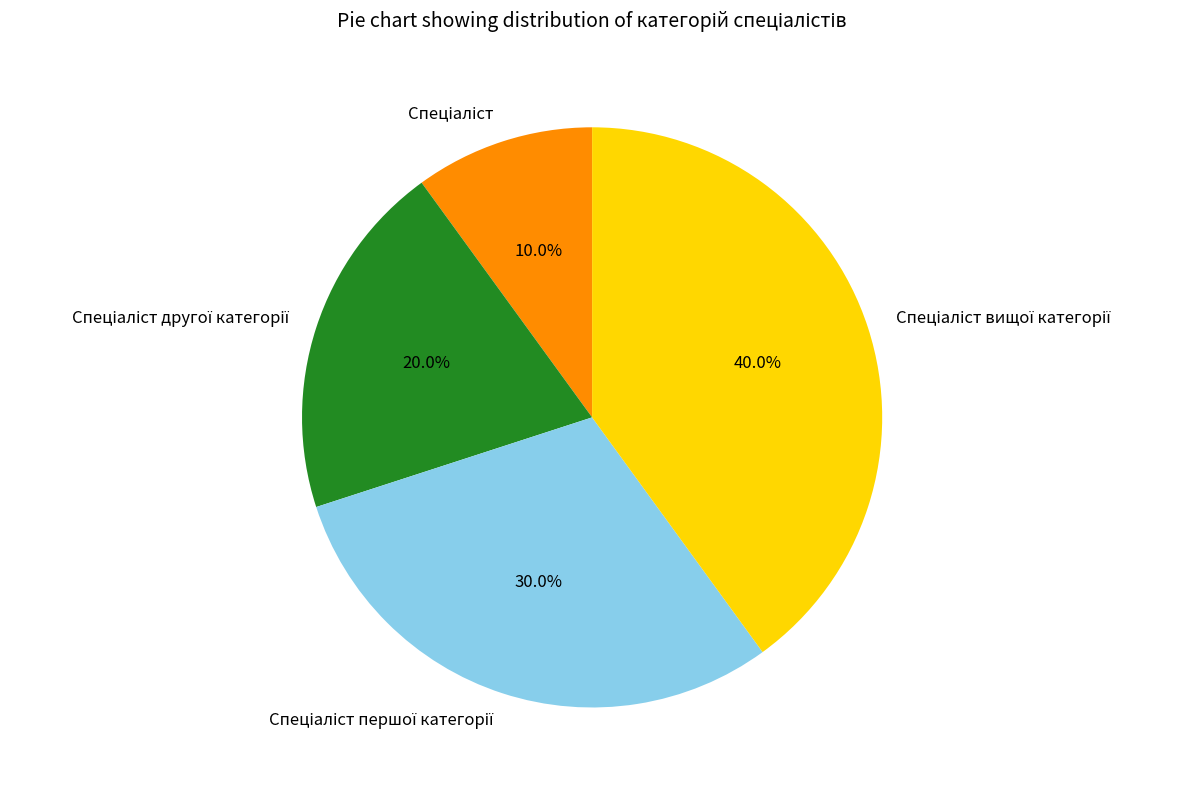

To the nearest percent, what is the average slice percentage?

25%